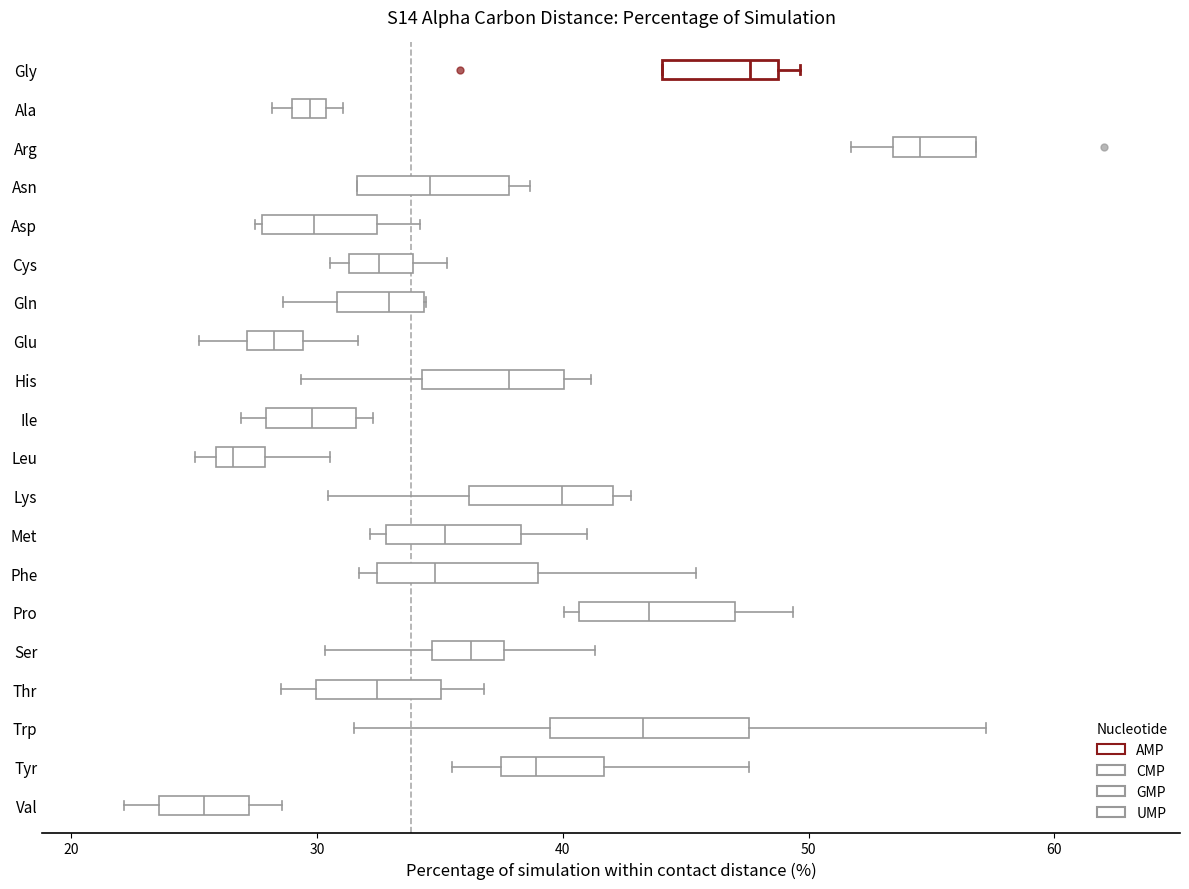

Where is the left edge of the box for Leu on the x-axis? The values are not printed on the chart, so give them approximately, as read against the axis.

26